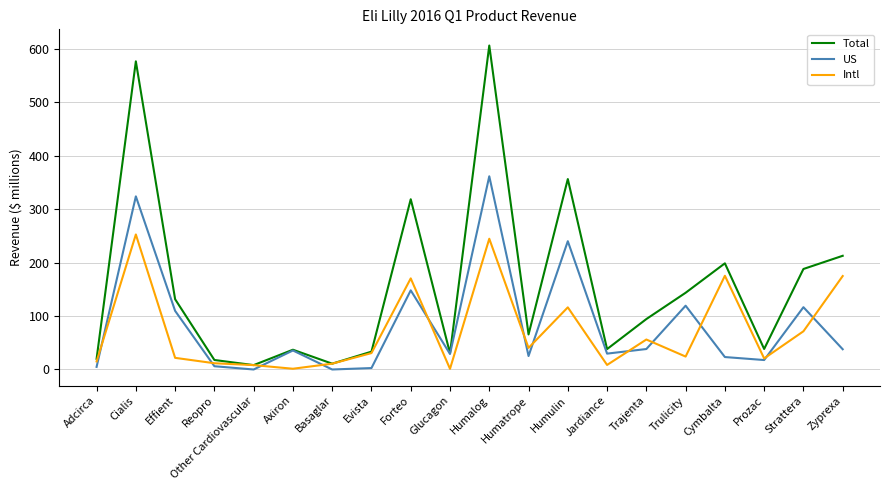

What is the difference between the highest and lowest values at Other Cardiovascular?

8.2